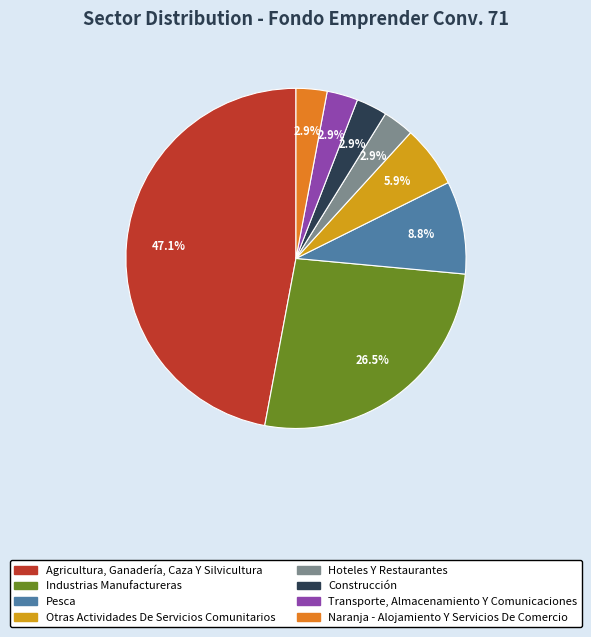

Approximately how many times larger is the value at Transporte, Almacenamiento Y Comunicaciones compared to Naranja - Alojamiento Y Servicios De Comercio?

1.0